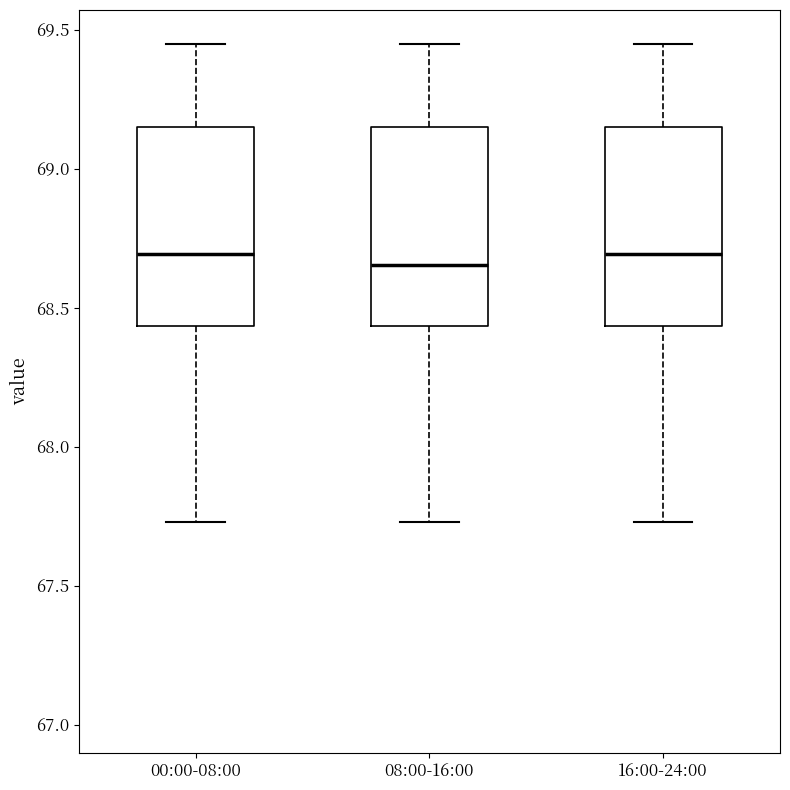

Reading left to right, transcribe this box plot: for each box, give where its median line is, the range the box spans, and where its two whiskers end, as read against the y-axis. The values are not printed on the chart, so give them approximately, as read against the axis.

00:00-08:00: median 68.70, box 68.45 to 69.15, whiskers 67.75 to 69.45
08:00-16:00: median 68.65, box 68.45 to 69.15, whiskers 67.75 to 69.45
16:00-24:00: median 68.70, box 68.45 to 69.15, whiskers 67.75 to 69.45